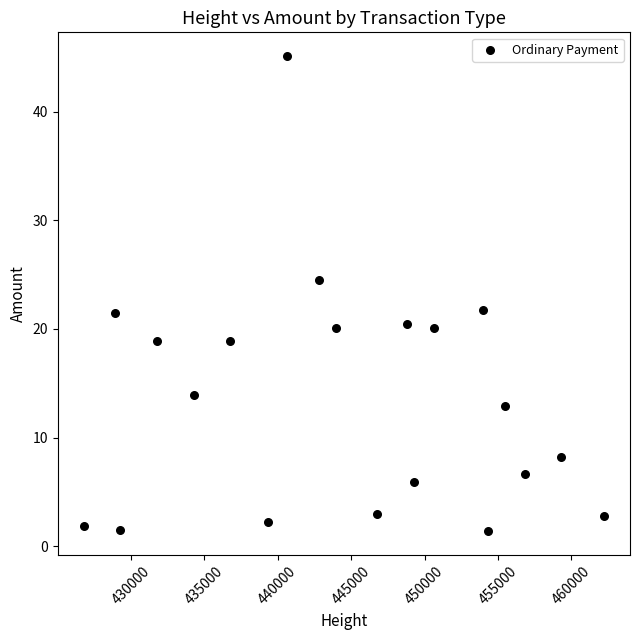

What is the range of X values (max minus min)?

35424.0